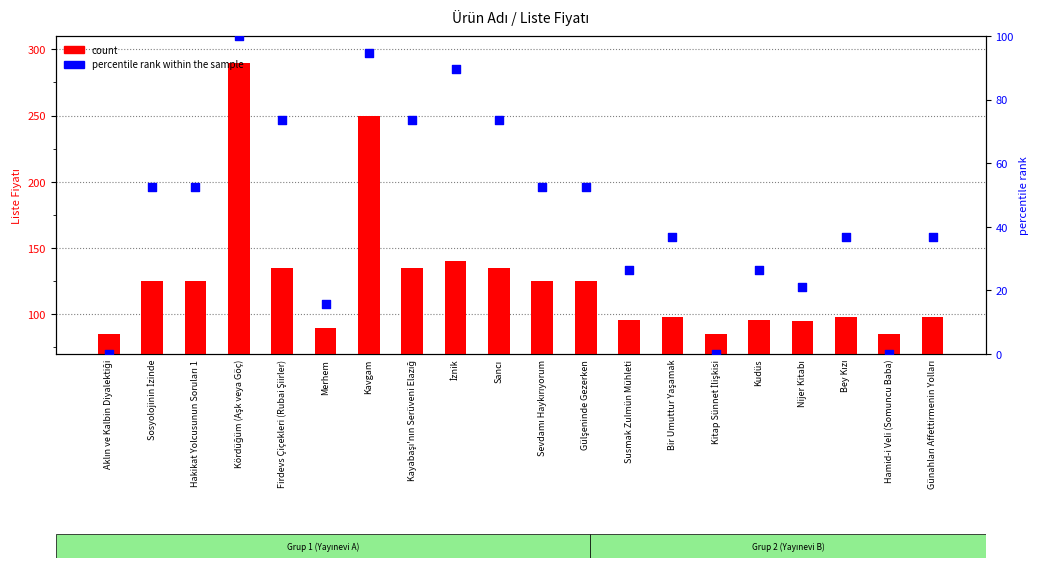

Is the value of count at Susmak Zulmün Mühleti greater than the value of percentile rank within the sample at Hakikat Yolcusunun Soruları 1?

Yes